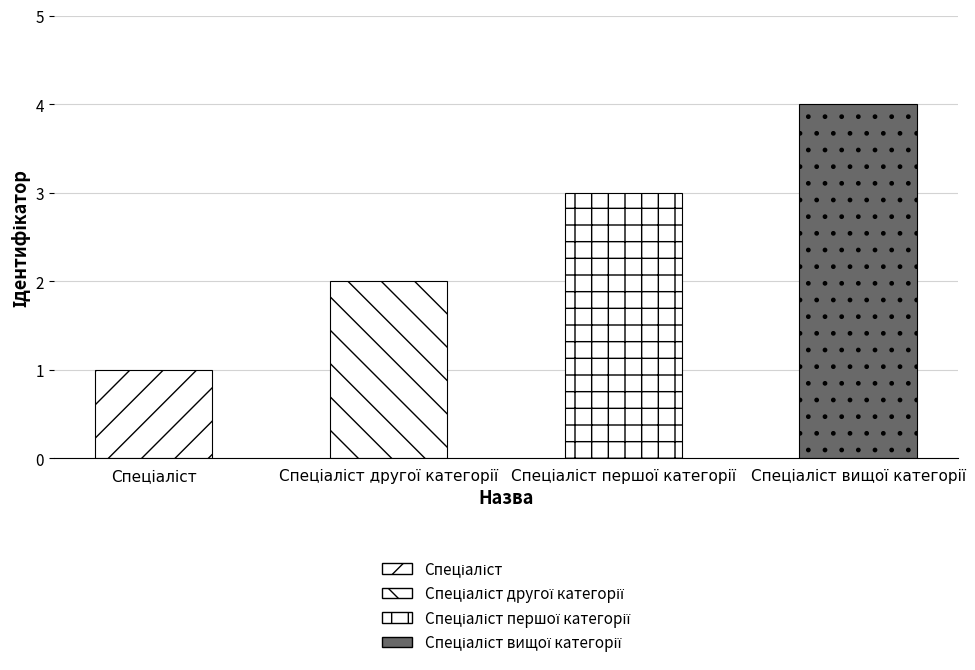

What is the difference between the maximum and minimum values?

3